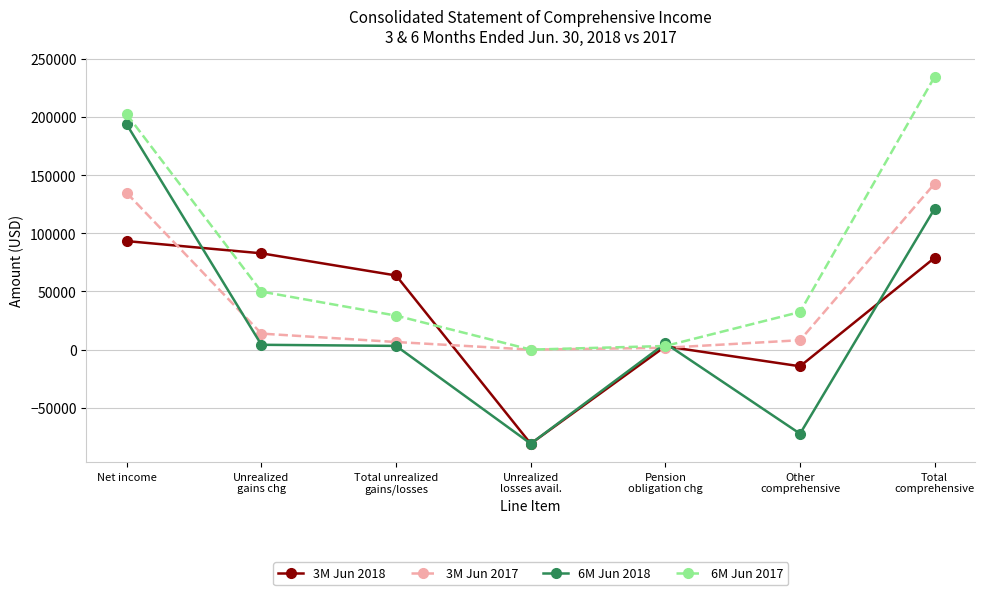

At which category does the chart reach its peak across all series?

Total
comprehensive